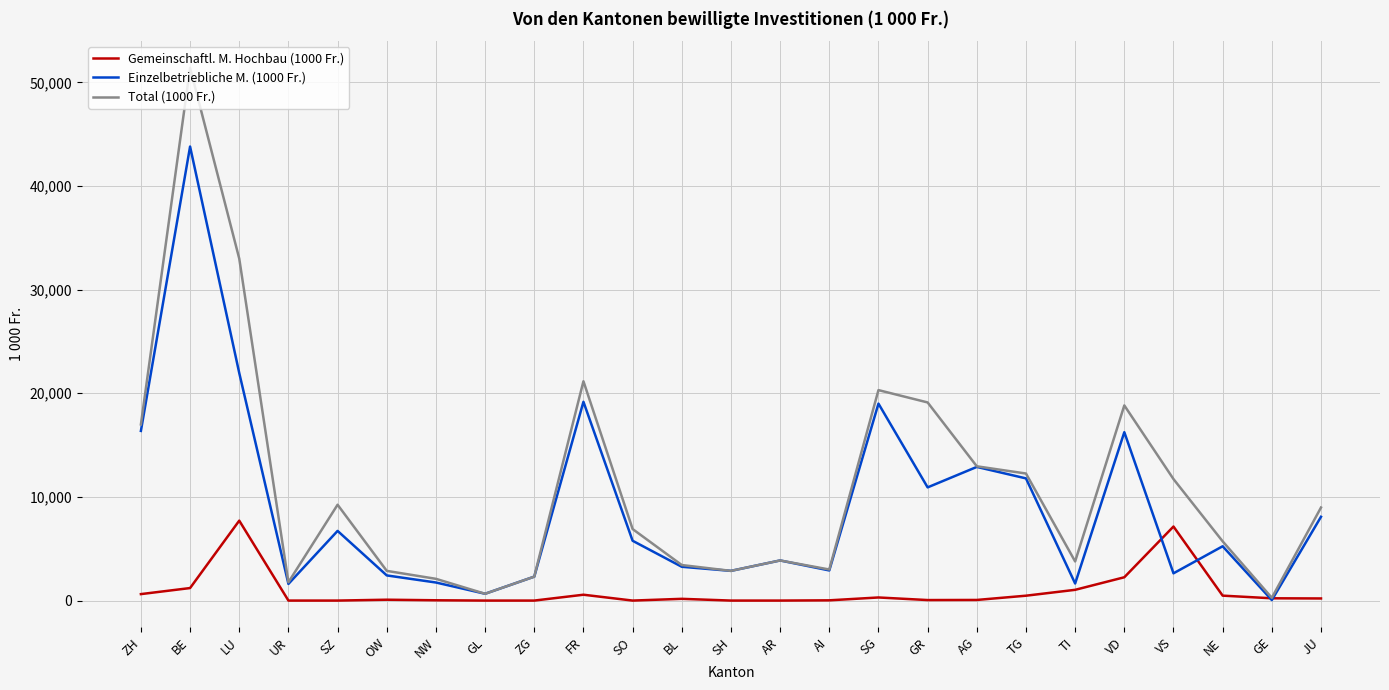

Which category has the highest value across all series?

BE